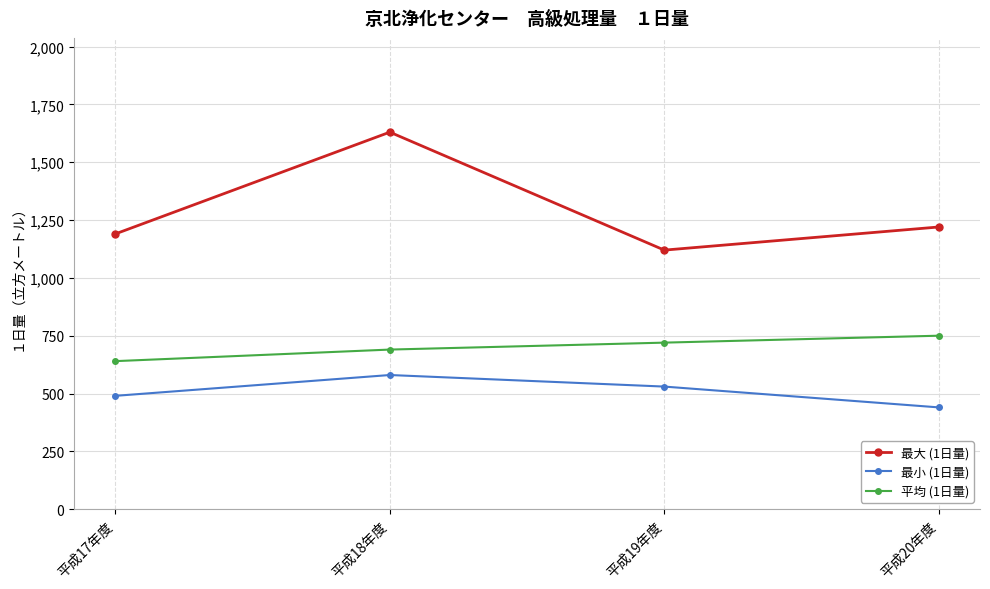

What is the label of the 4th point from the right?

平成17年度